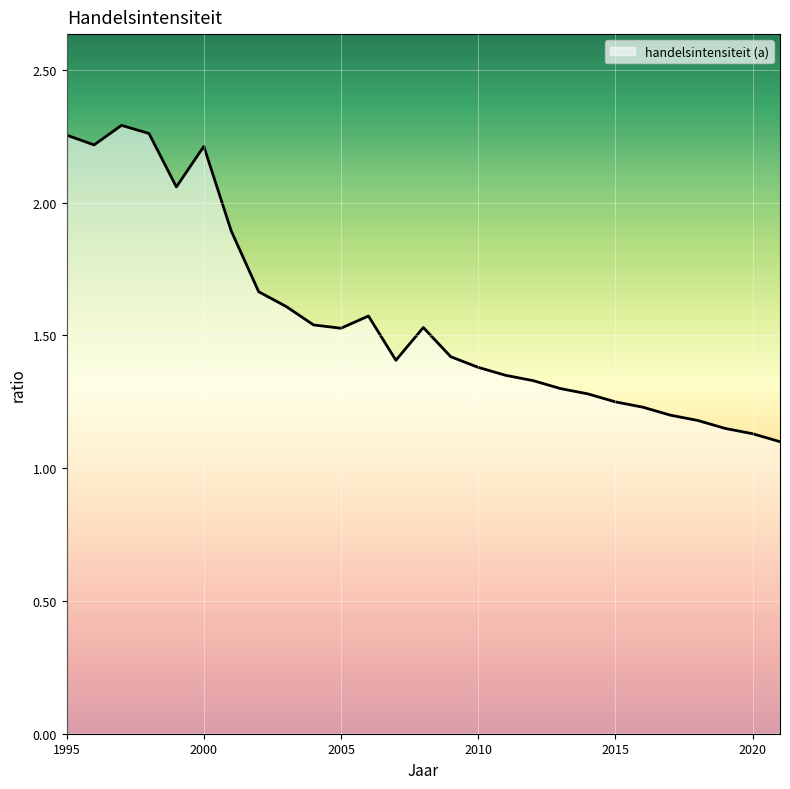

What is the difference between the second highest and minimum values?

1.2